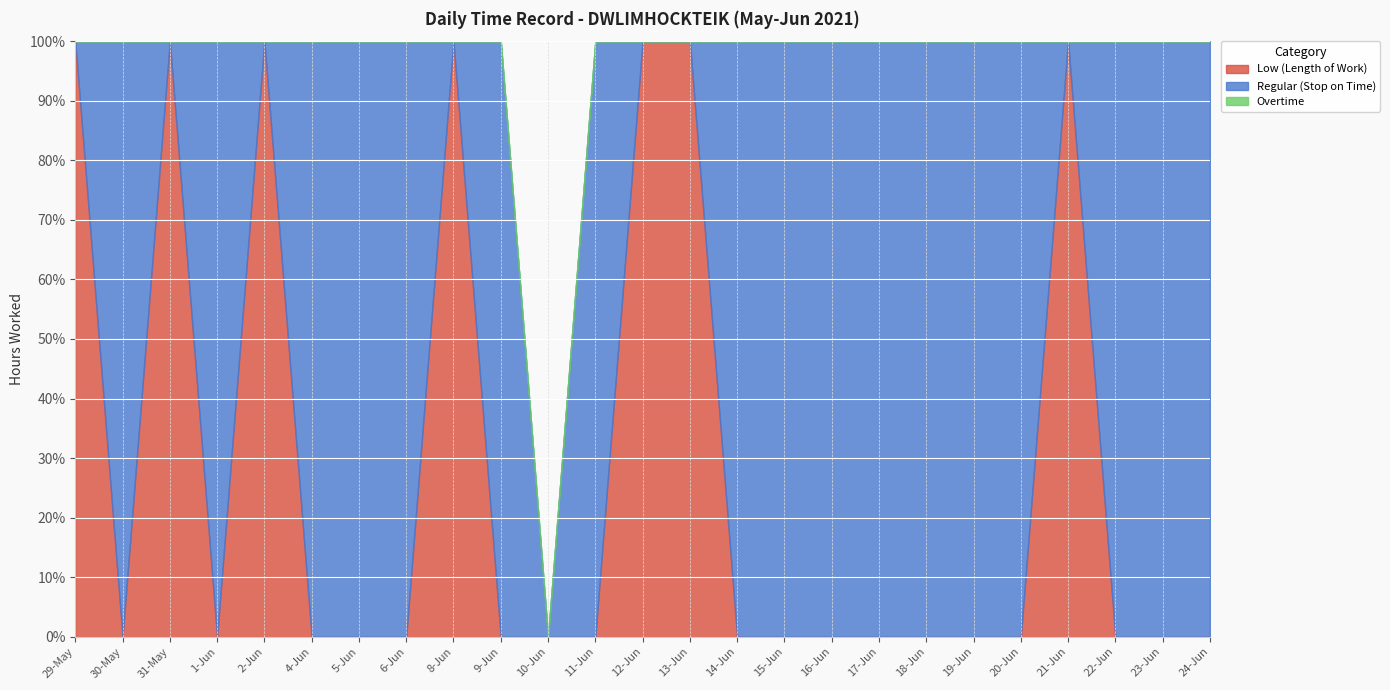

List the series in order of their overall mean, lowest first.

Overtime, Low (Length of Work), Regular (Stop on Time)